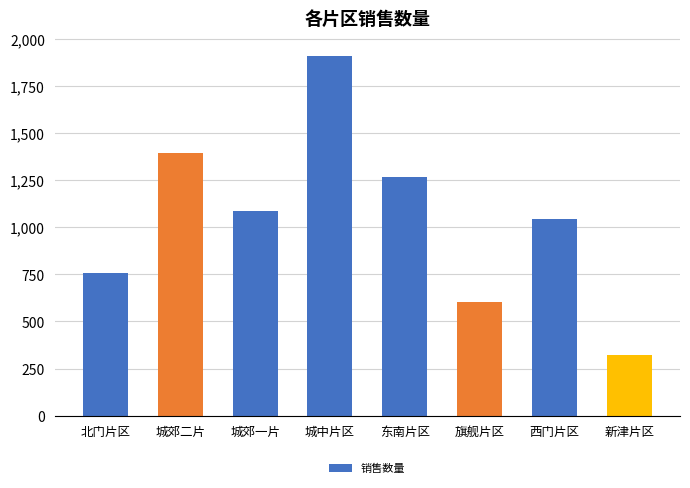

Is it true that the value at 城中片区 is 1909?

True